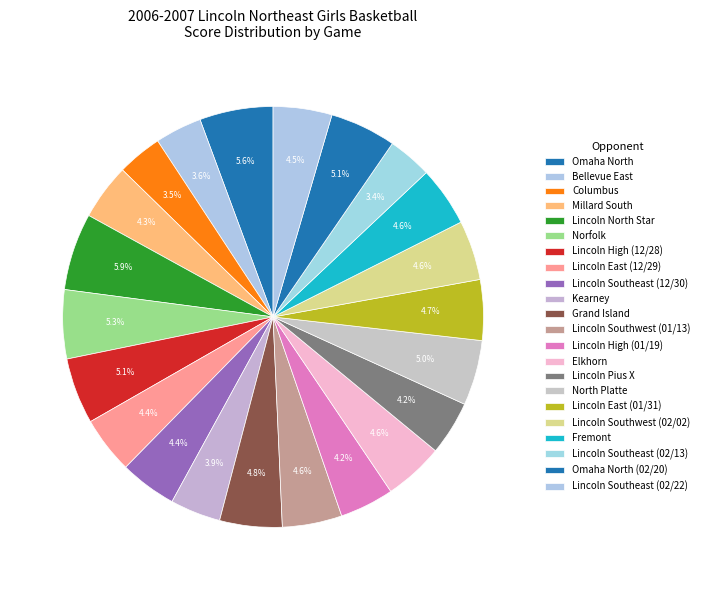

To the nearest percent, what portion does Lincoln East (01/31) represent?

5%